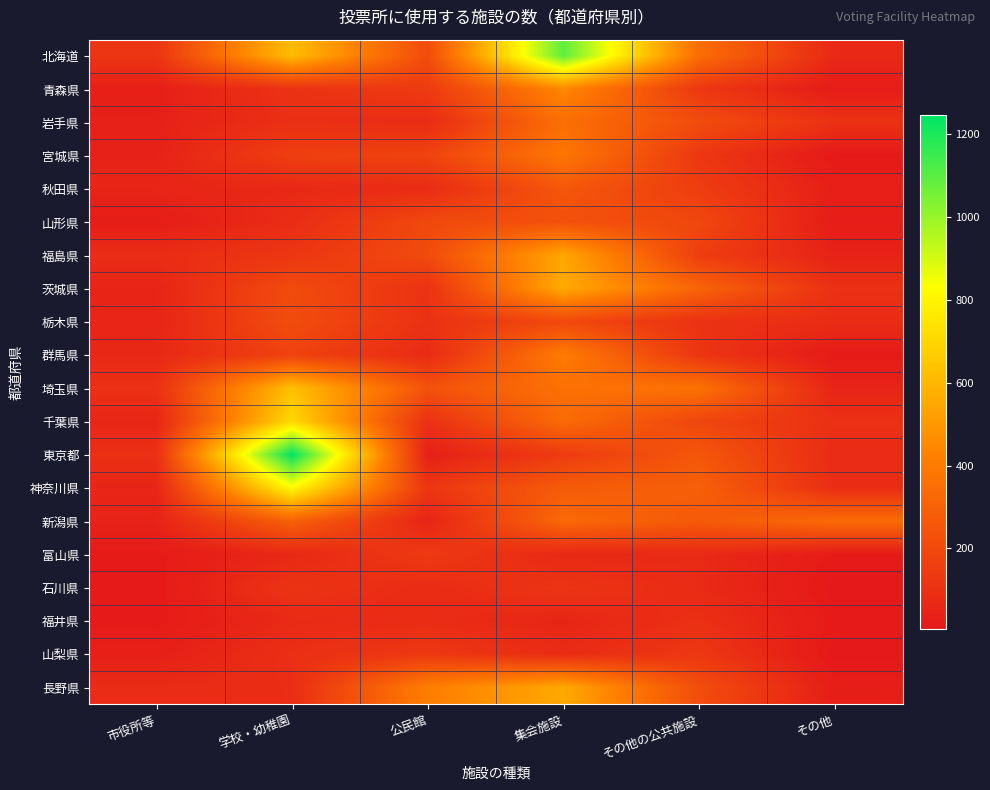

Between 公民館 and 集会施設, which is larger?

集会施設